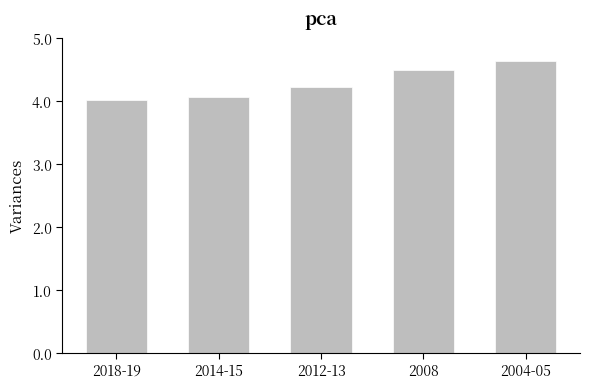

Does the chart contain any negative values?

No